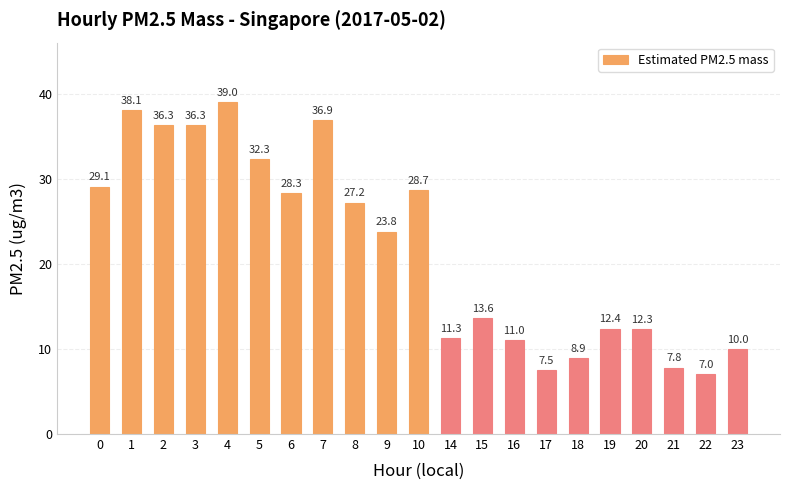

What is the difference between the values at 2 and 6?

8.0